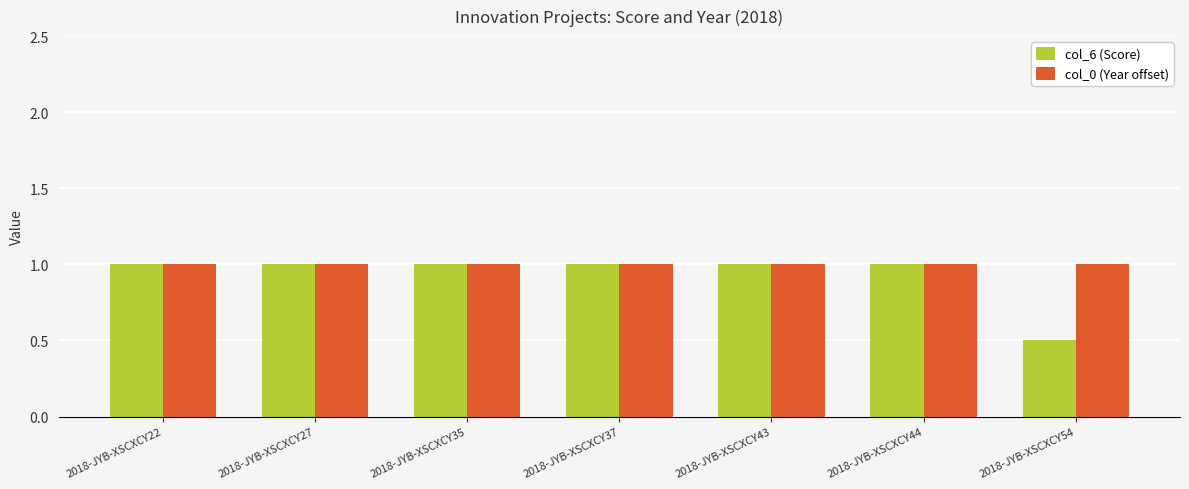

What is the value of the col_6 (Score) bar at the 5th from the left?

1.0